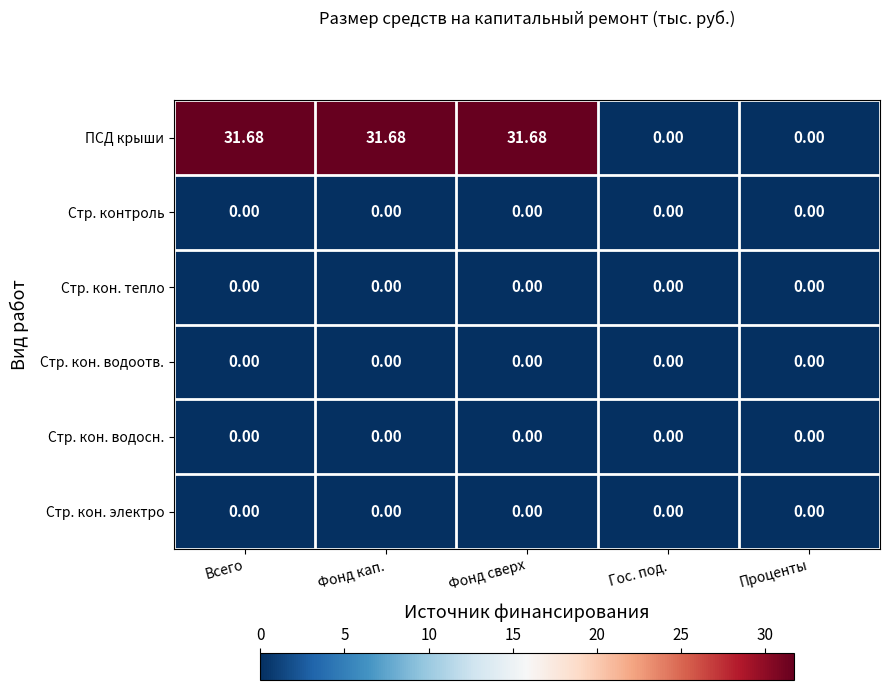

At how many categories does at least one series exceed 5?

3